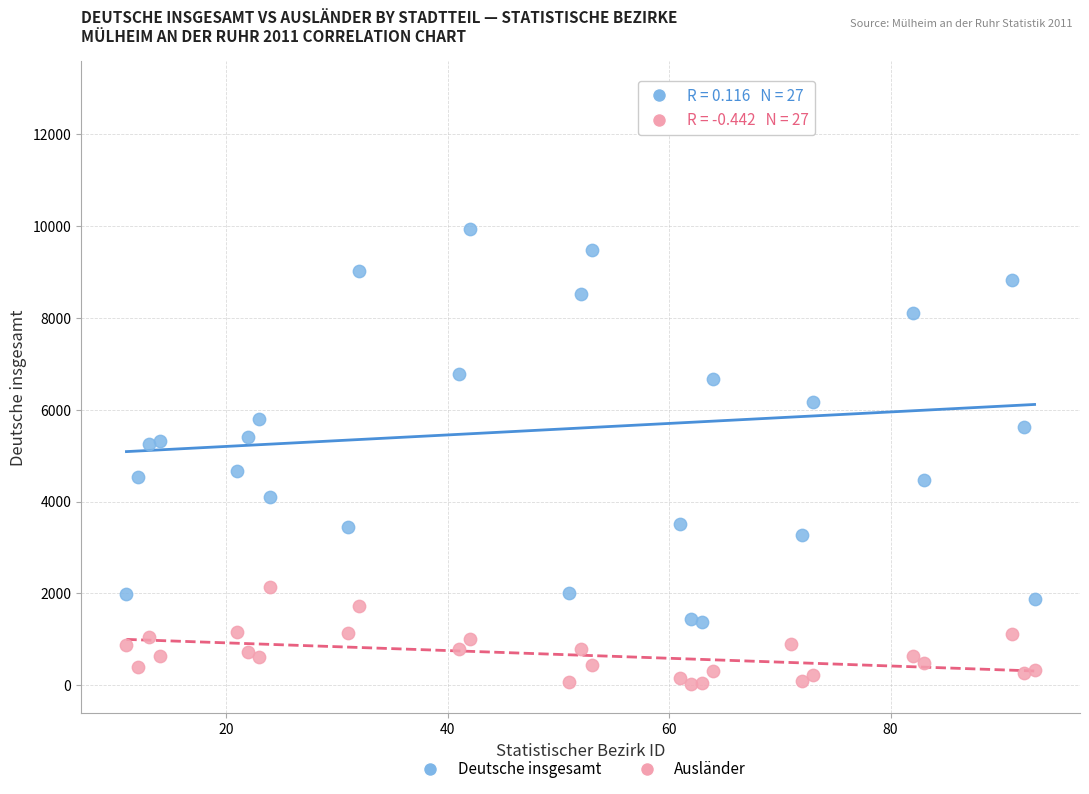

Which series reaches the minimum Y coordinate?

Ausländer